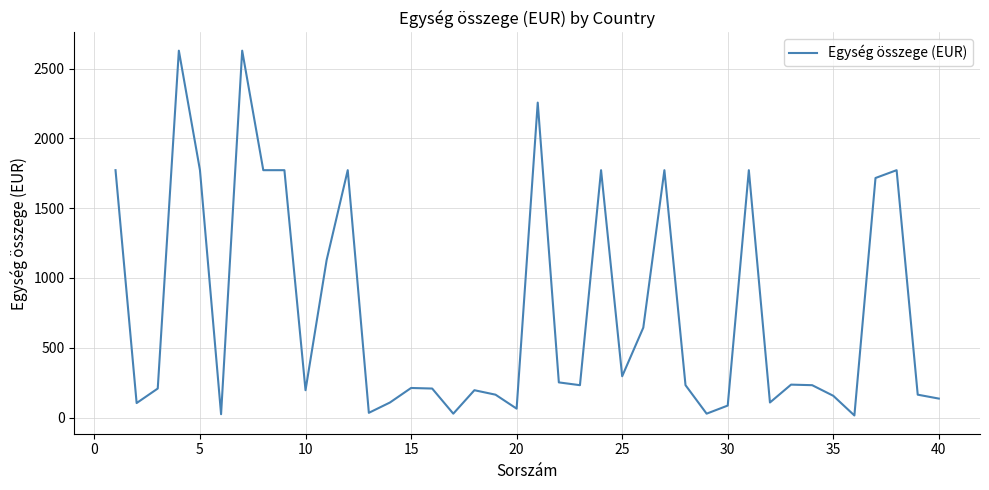

What is the greatest value displayed?

2628